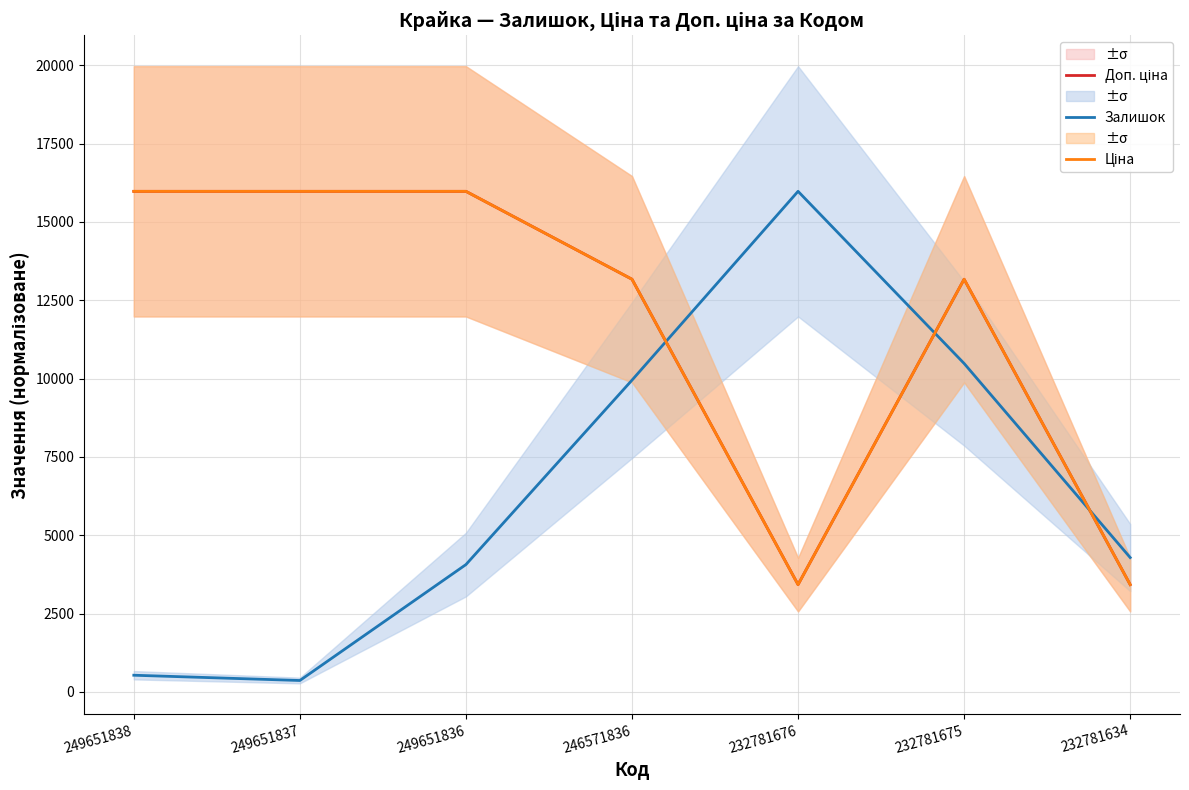

How many times do Залишок and Доп. ціна cross each other?

3